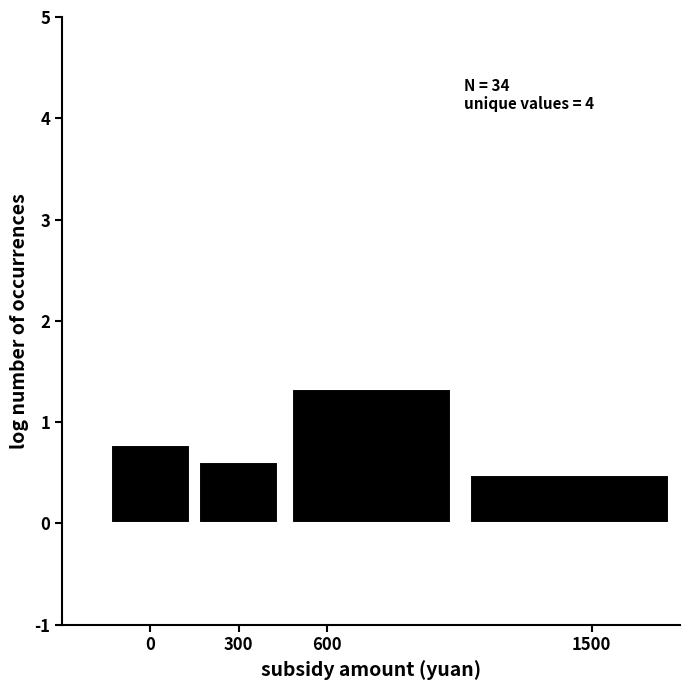

Which range on the x-axis has the tallest bar?

450 to 1050